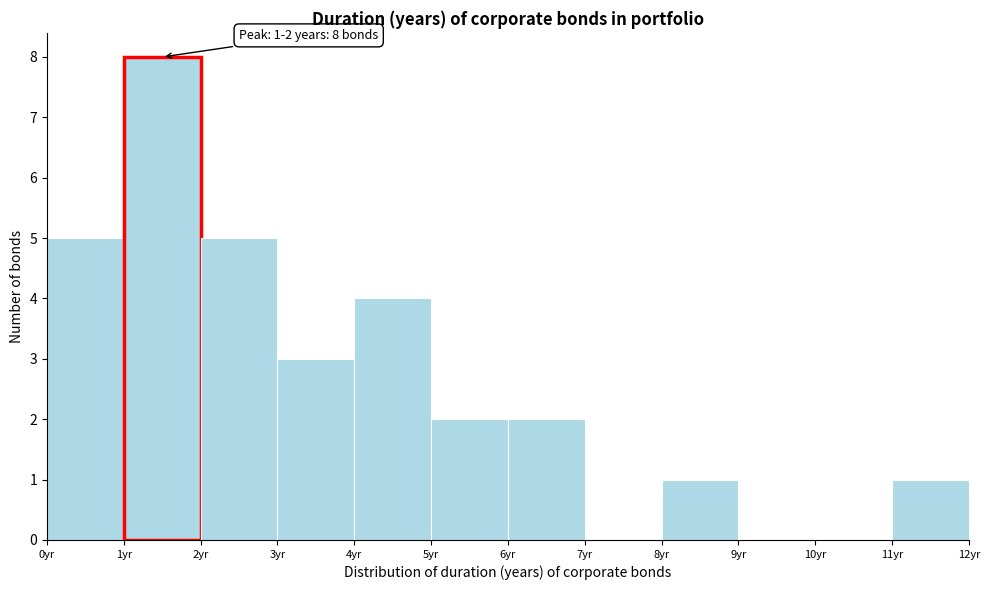

Over which range of the x-axis is the bar tallest?

1 to 2